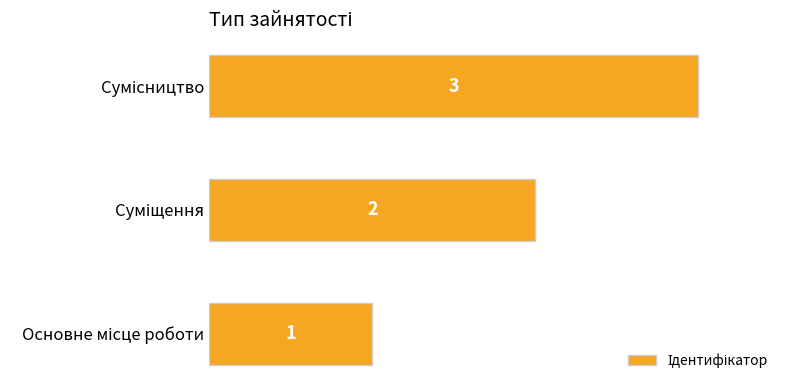

How many bars are there in total?

3